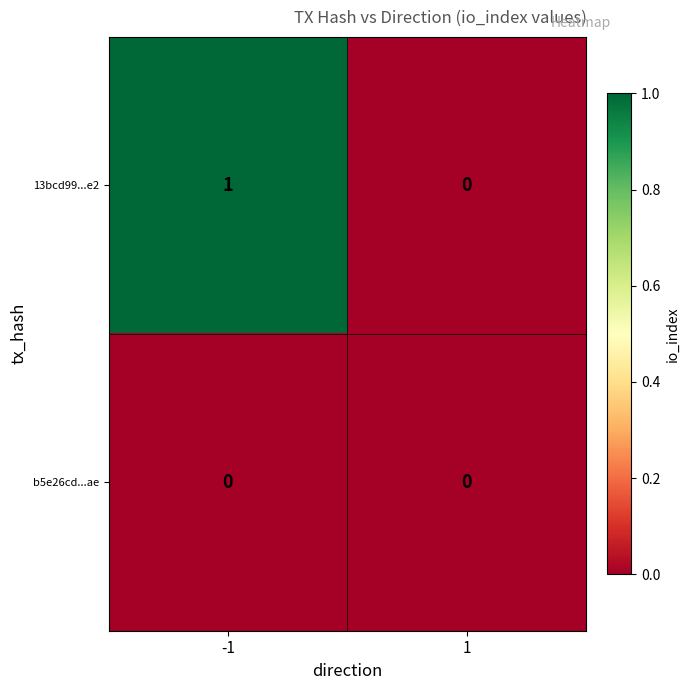

Reading left to right, extract all data points from this chart.

13bcd99...e2: -1=1	1=0
b5e26cd...ae: -1=0	1=0